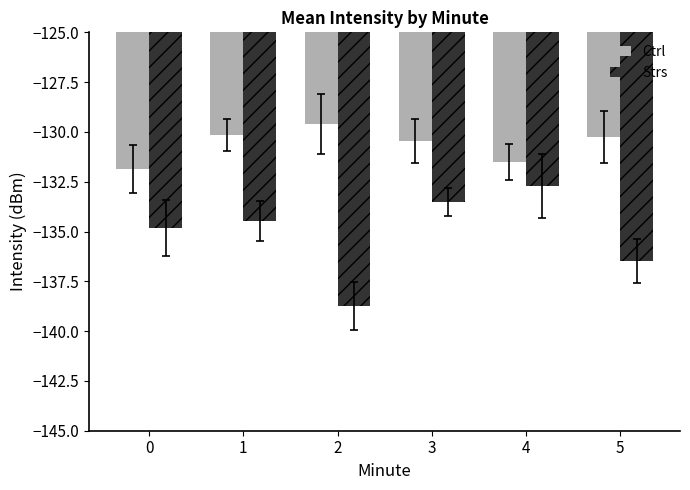

How many values in the Strs series exceed -134?

2